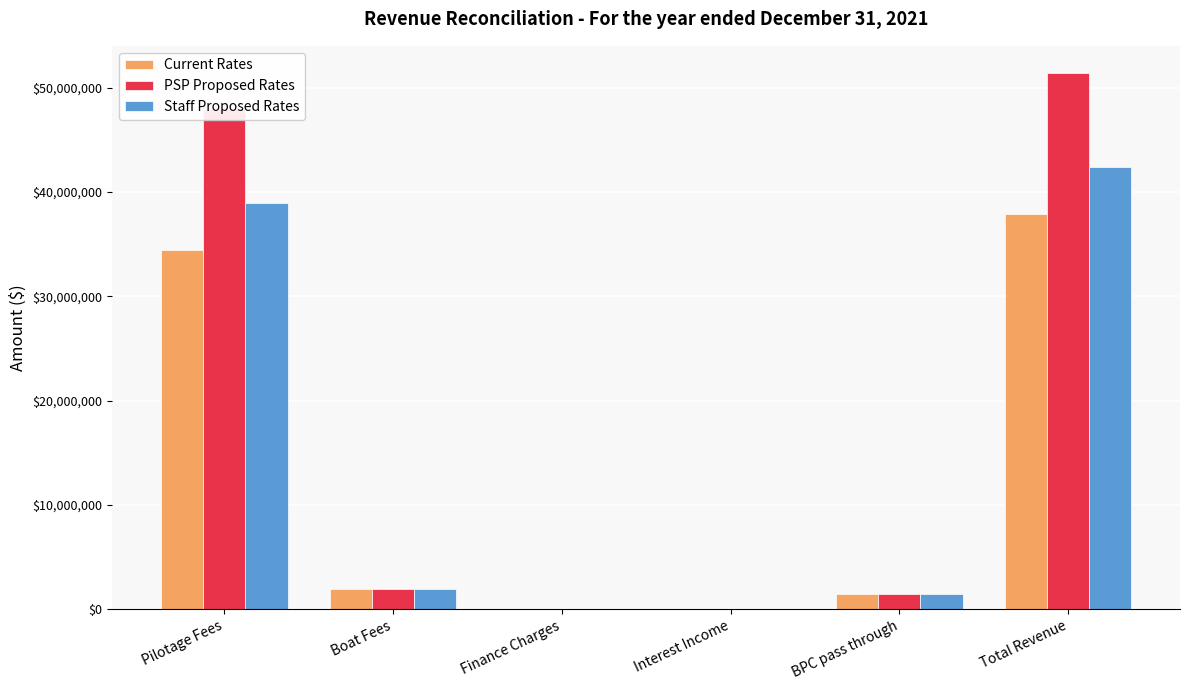

What is the sum of all Staff Proposed Rates values?

84771295.2